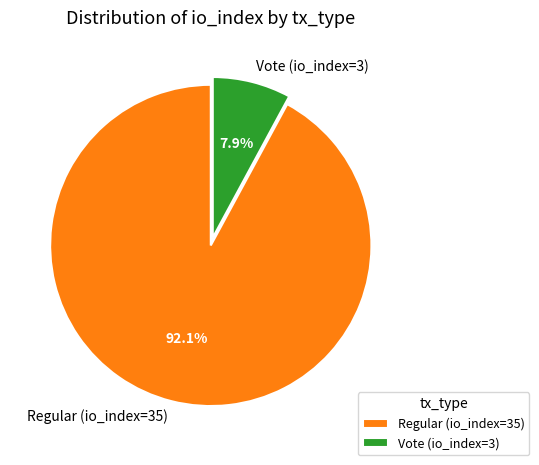

The Regular (io_index=35) slice represents 92% of the pie. True or false?

True